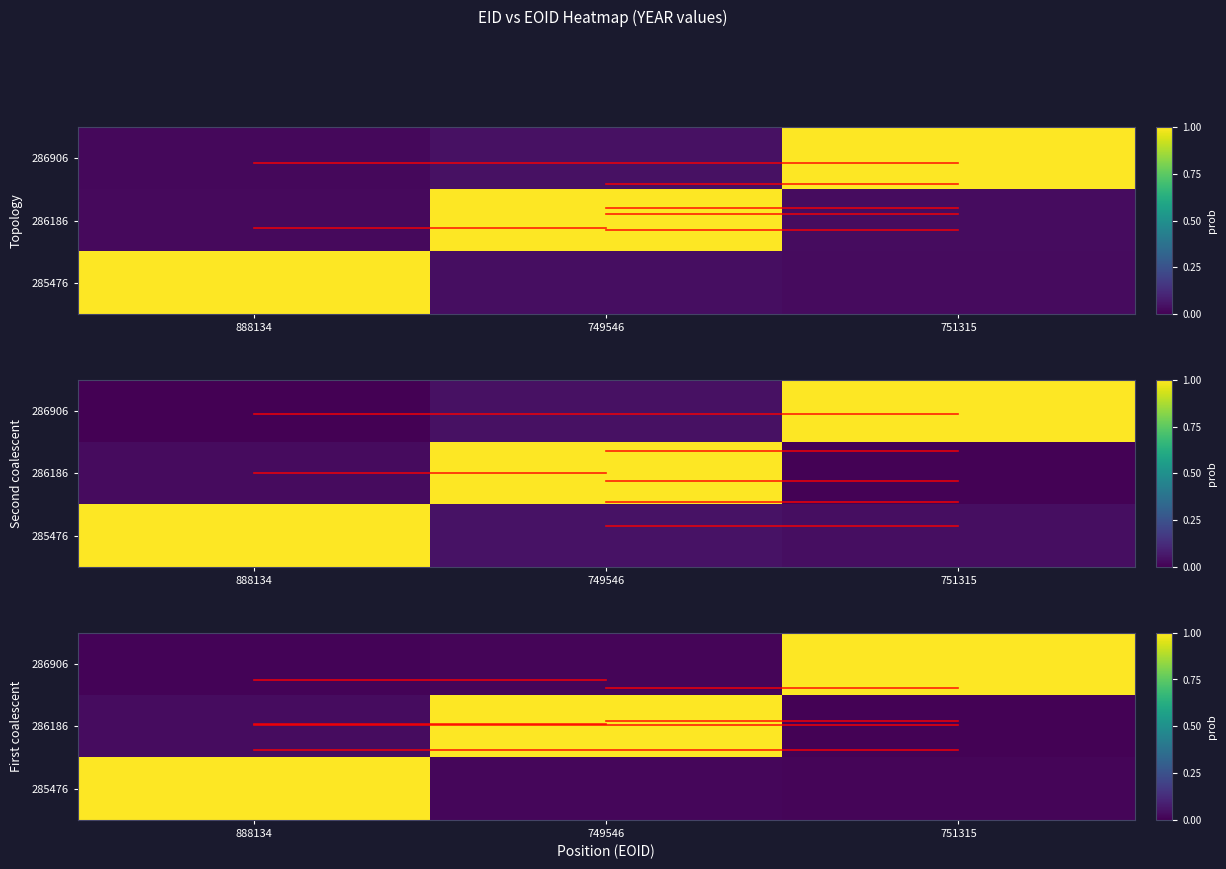

What is the difference between the highest and lowest values at 888134?

1.0